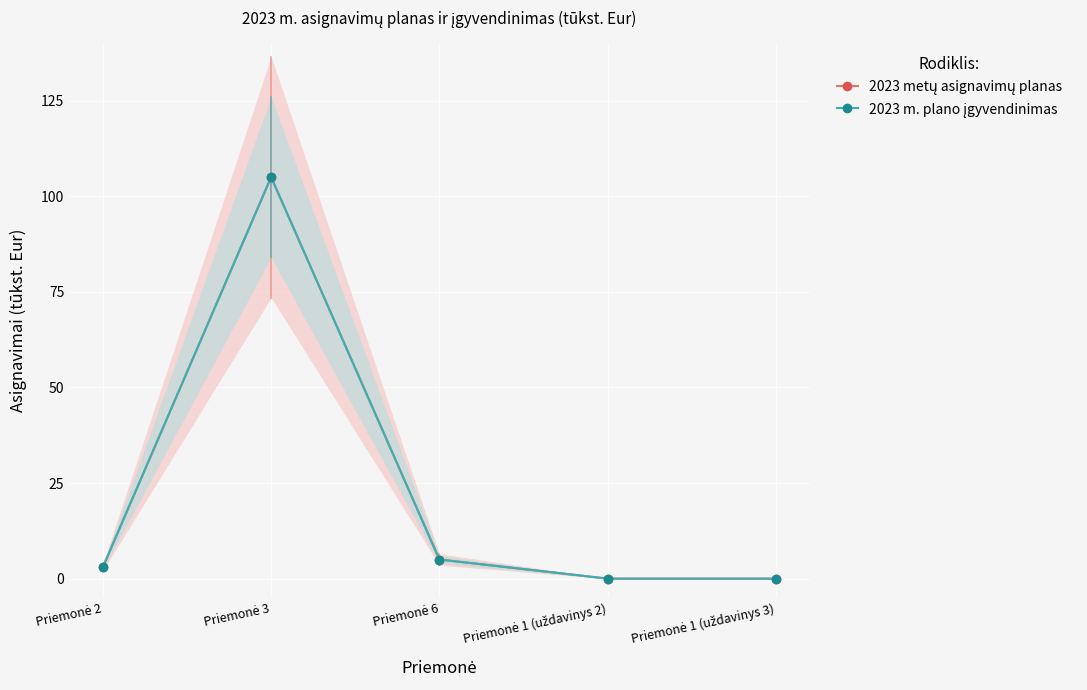

What are all the series names shown in the legend?

2023 metų asignavimų planas, 2023 m. plano įgyvendinimas